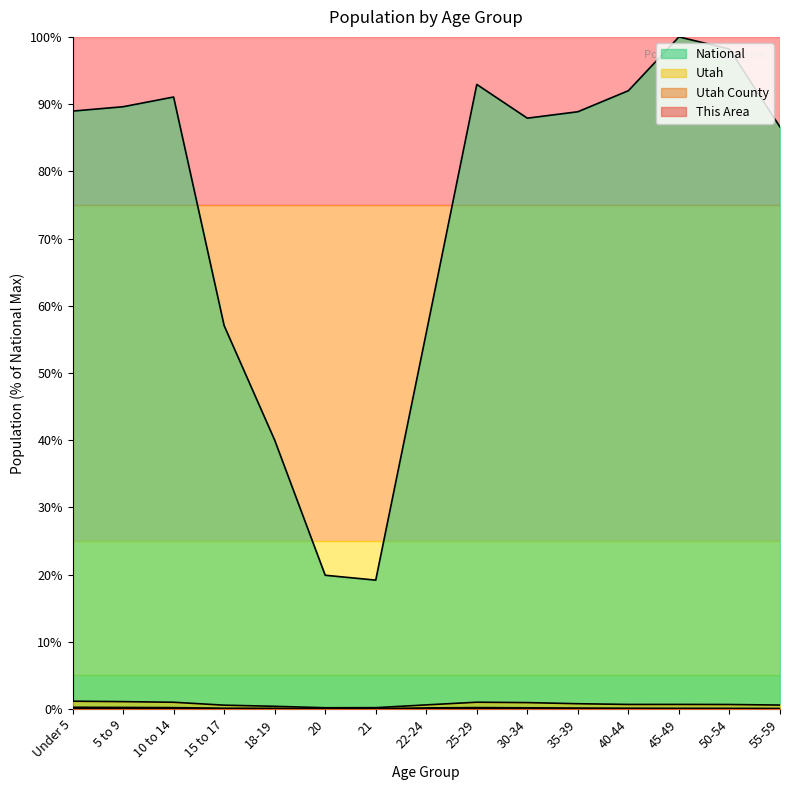

Reading left to right, what are all the values shown in this chart?

This Area: Under 5=0.0	5 to 9=0.0	10 to 14=0.0	15 to 17=0.0	18-19=0.0	20=0.0	21=0.0	22-24=0.0	25-29=0.0	30-34=0.0	35-39=0.0	40-44=0.0	45-49=0.0	50-54=0.0	55-59=0.0
Utah County: Under 5=0.3	5 to 9=0.2	10 to 14=0.2	15 to 17=0.1	18-19=0.1	20=0.0	21=0.1	22-24=0.2	25-29=0.2	30-34=0.2	35-39=0.1	40-44=0.1	45-49=0.1	50-54=0.1	55-59=0.1
Utah: Under 5=1.2	5 to 9=1.1	10 to 14=1.0	15 to 17=0.6	18-19=0.4	20=0.2	21=0.2	22-24=0.6	25-29=1.0	30-34=1.0	35-39=0.8	40-44=0.7	45-49=0.7	50-54=0.7	55-59=0.6
National: Under 5=89.0	5 to 9=89.6	10 to 14=91.1	15 to 17=57.0	18-19=40.0	20=19.9	21=19.2	22-24=56.0	25-29=92.9	30-34=87.9	35-39=88.9	40-44=92.0	45-49=100.0	50-54=98.2	55-59=86.6